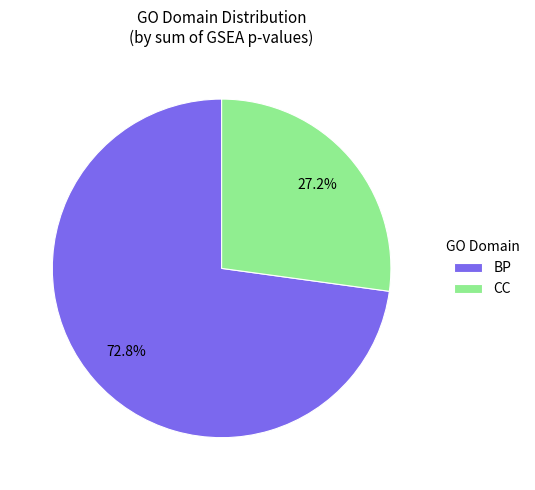

To the nearest percent, what is the difference between the largest and smallest slice percentages?

46%